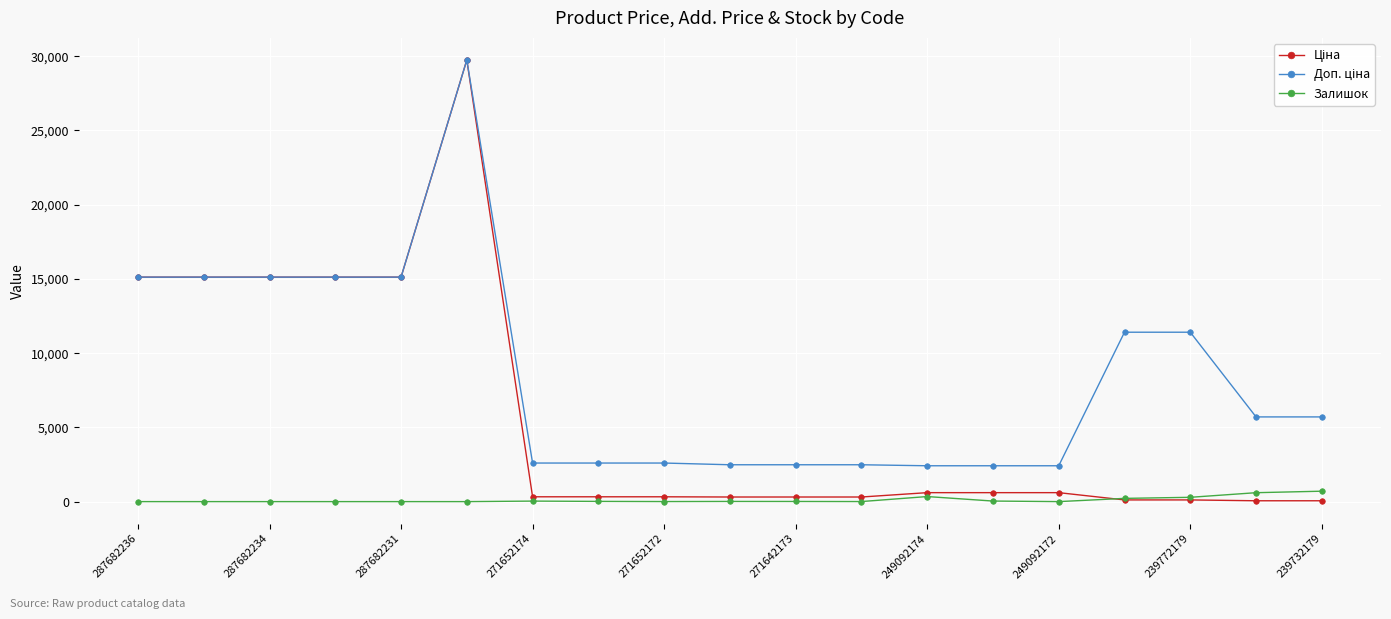

What is the maximum value for Залишок?

702.0